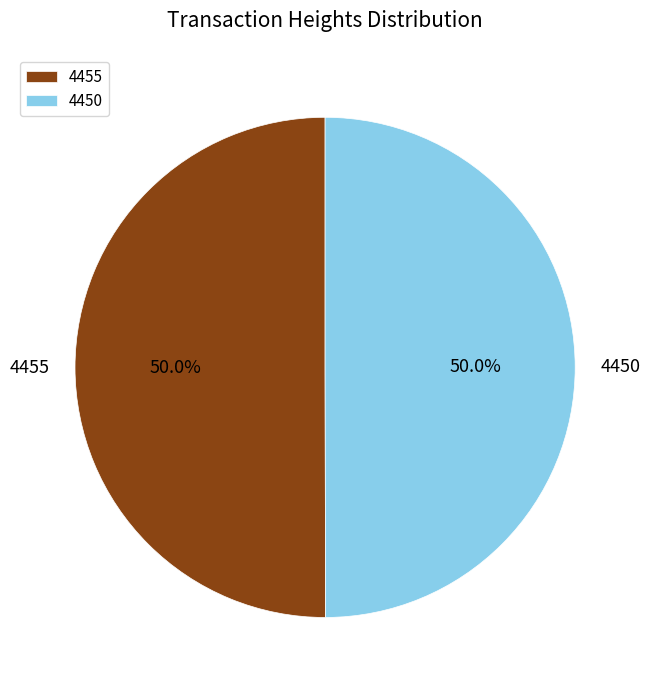

To the nearest percent, what is the average slice percentage?

50%